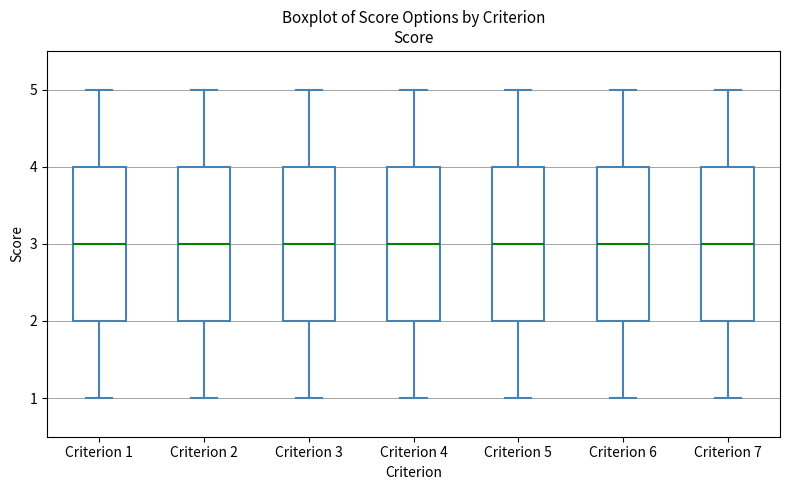

Reading left to right, transcribe this box plot: for each box, give where its median line is, the range the box spans, and where its two whiskers end, as read against the y-axis. The values are not printed on the chart, so give them approximately, as read against the axis.

Criterion 1: median 3, box 2 to 4, whiskers 1 to 5
Criterion 2: median 3, box 2 to 4, whiskers 1 to 5
Criterion 3: median 3, box 2 to 4, whiskers 1 to 5
Criterion 4: median 3, box 2 to 4, whiskers 1 to 5
Criterion 5: median 3, box 2 to 4, whiskers 1 to 5
Criterion 6: median 3, box 2 to 4, whiskers 1 to 5
Criterion 7: median 3, box 2 to 4, whiskers 1 to 5